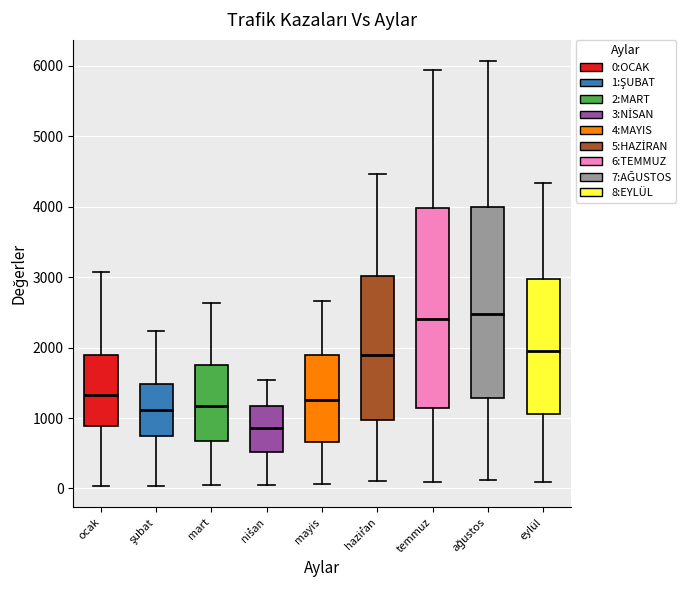

Which box is the tallest, from its lower edge to its upper edge?

temmuz